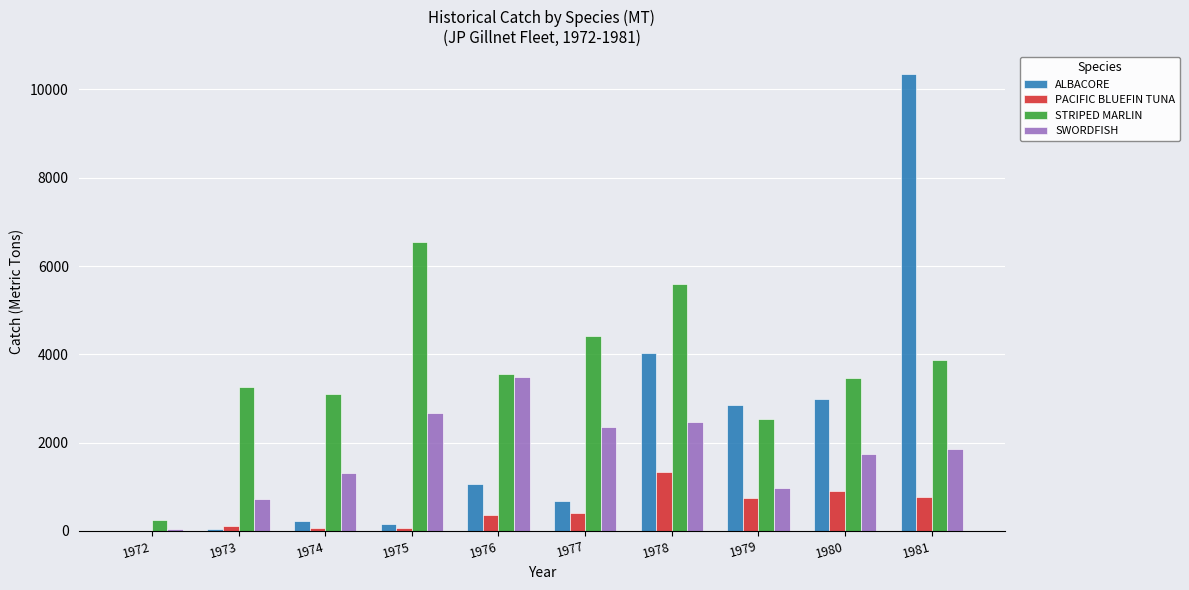

How many groups of bars are there?

10